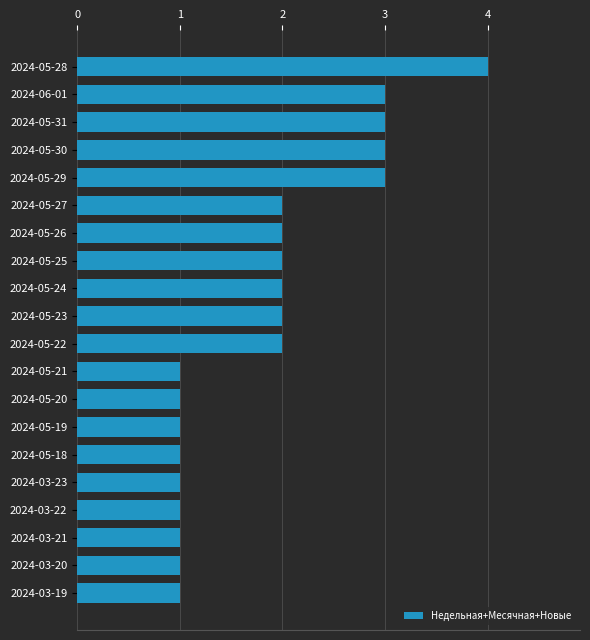

Is it true that the value at 2024-05-30 is 5?

False